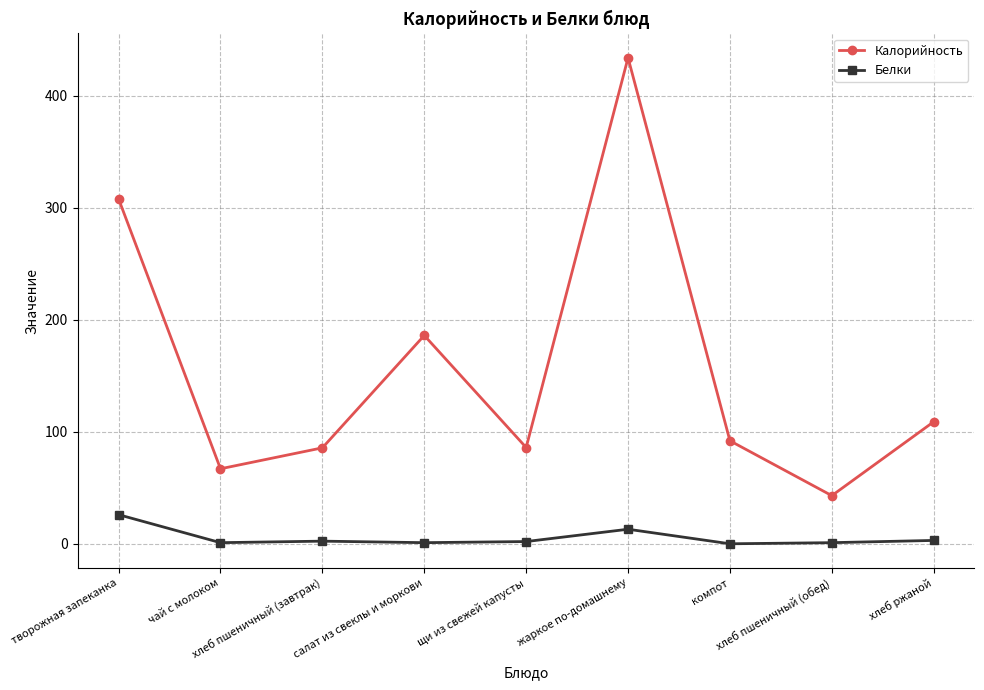

The value of Калорийность at салат из свеклы и моркови is 47.1. True or false?

False